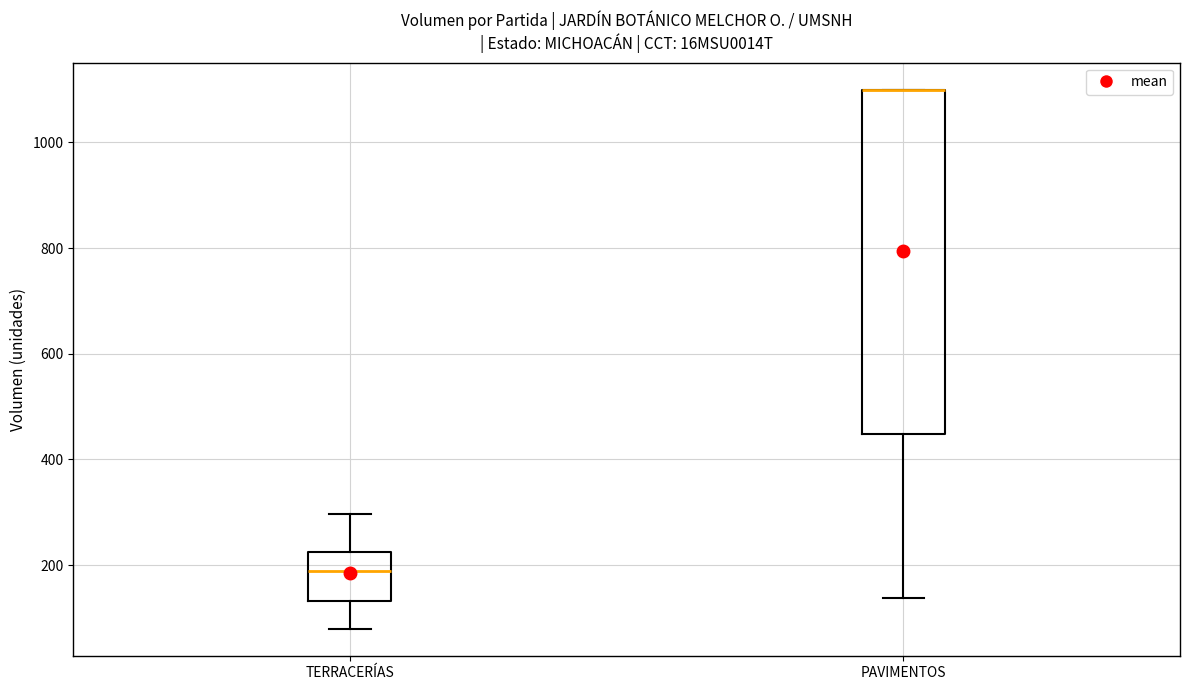

Where does the median line of the box for TERRACERÍAS sit on the y-axis? The values are not printed on the chart, so give them approximately, as read against the axis.

180